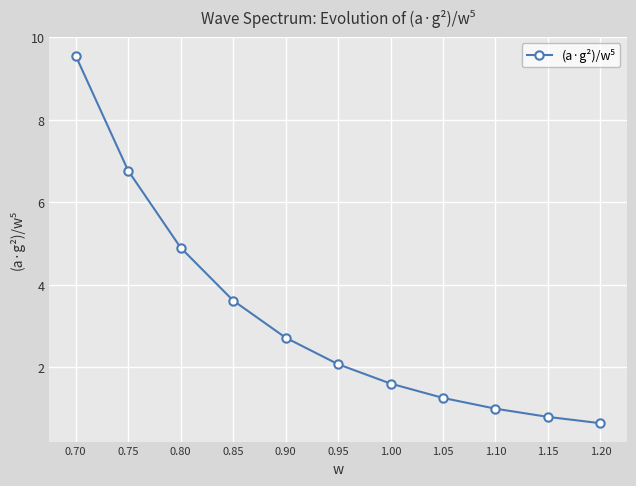

What is the change in value from 1.00 to 1.10?

-0.6